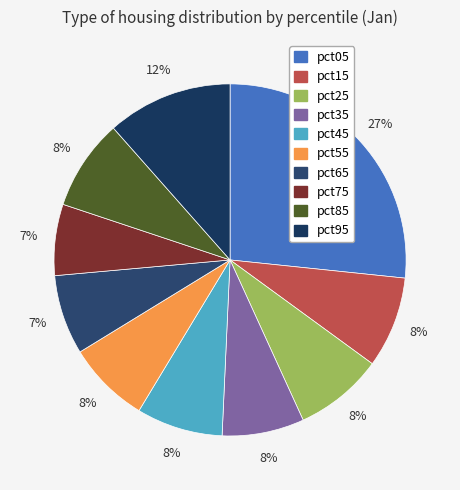

To the nearest percent, what is the average slice percentage?

10%